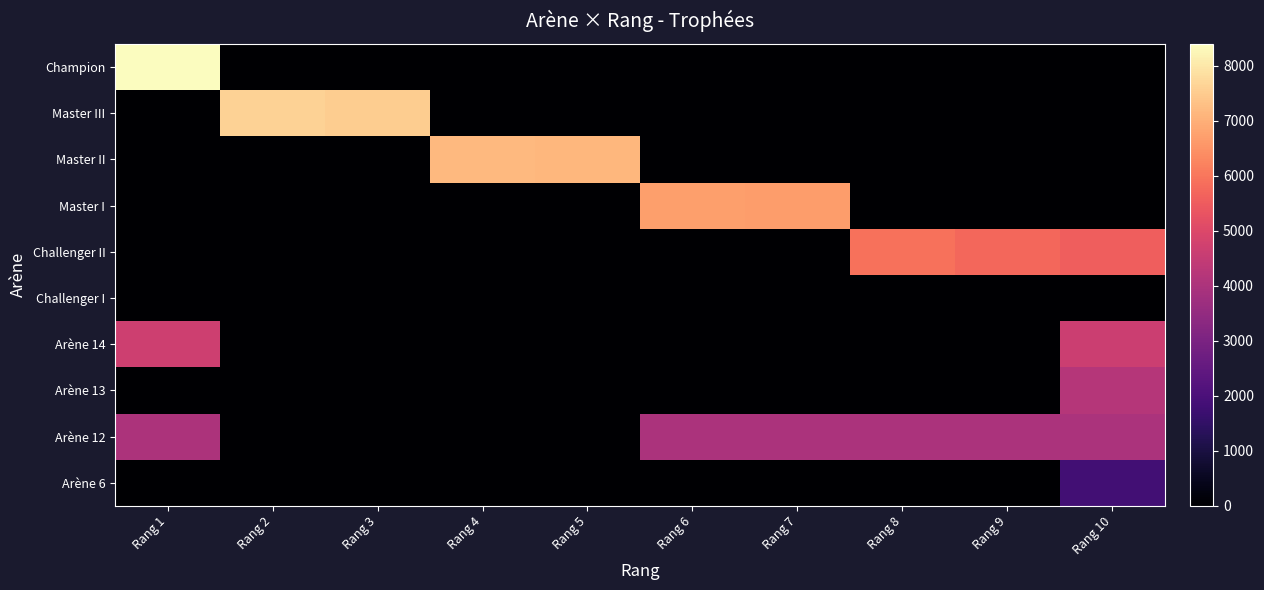

Which series changed the most between Rang 3 and Rang 6?

Master III